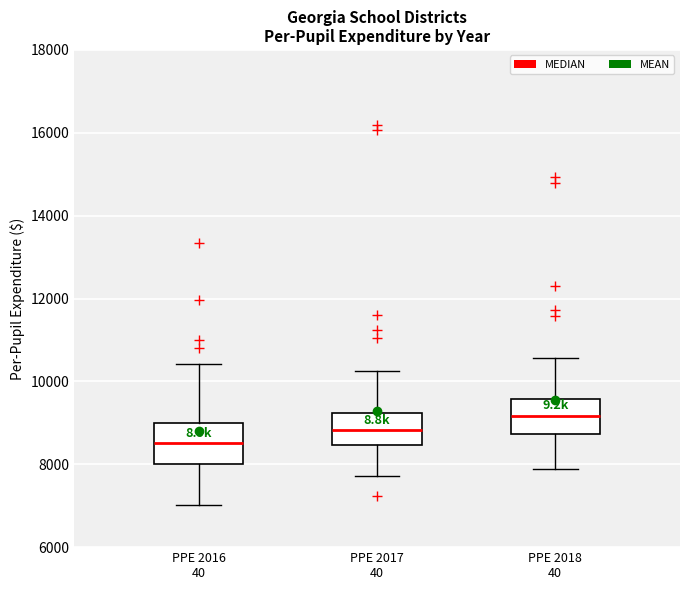

Which box's median line is the lowest?

PPE 2016 40